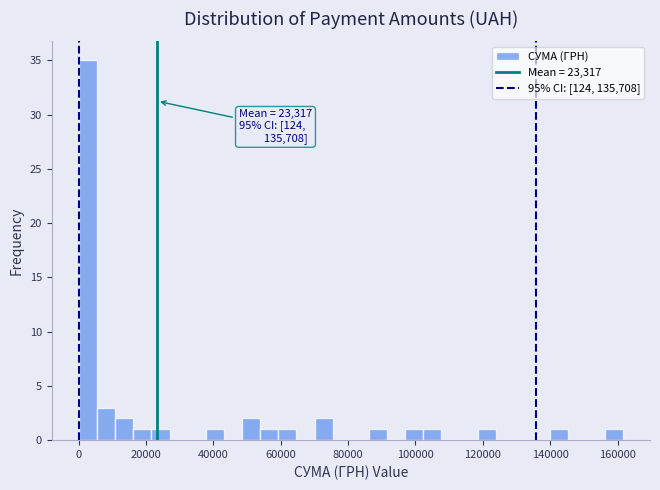

Read against the x-axis, roughly where is the centre of the tallest bar?

2000